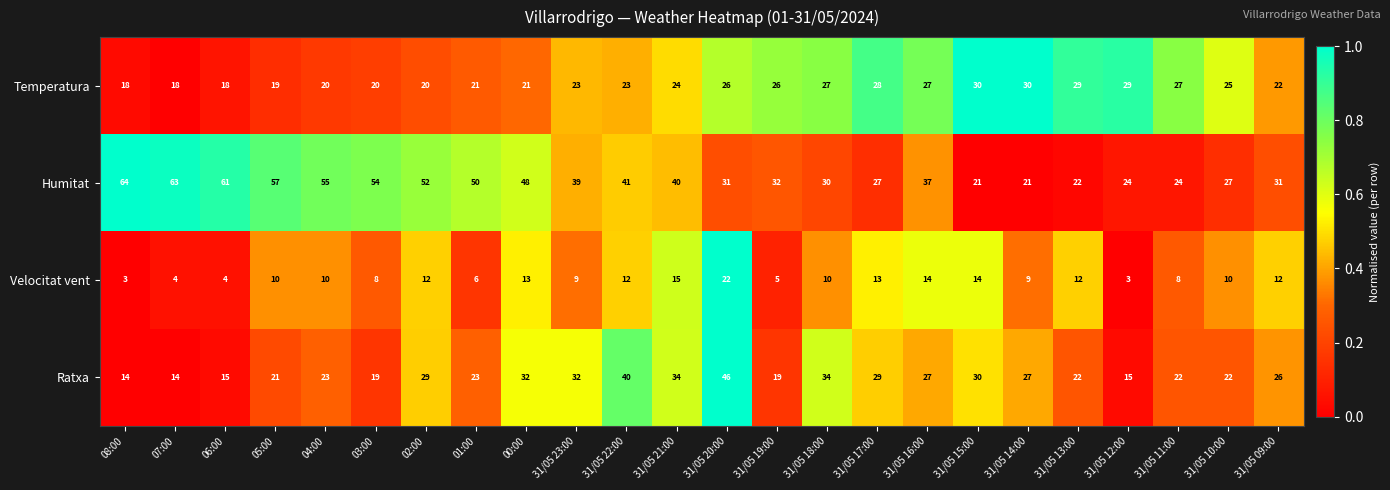

How many distinct data groups are displayed?

4